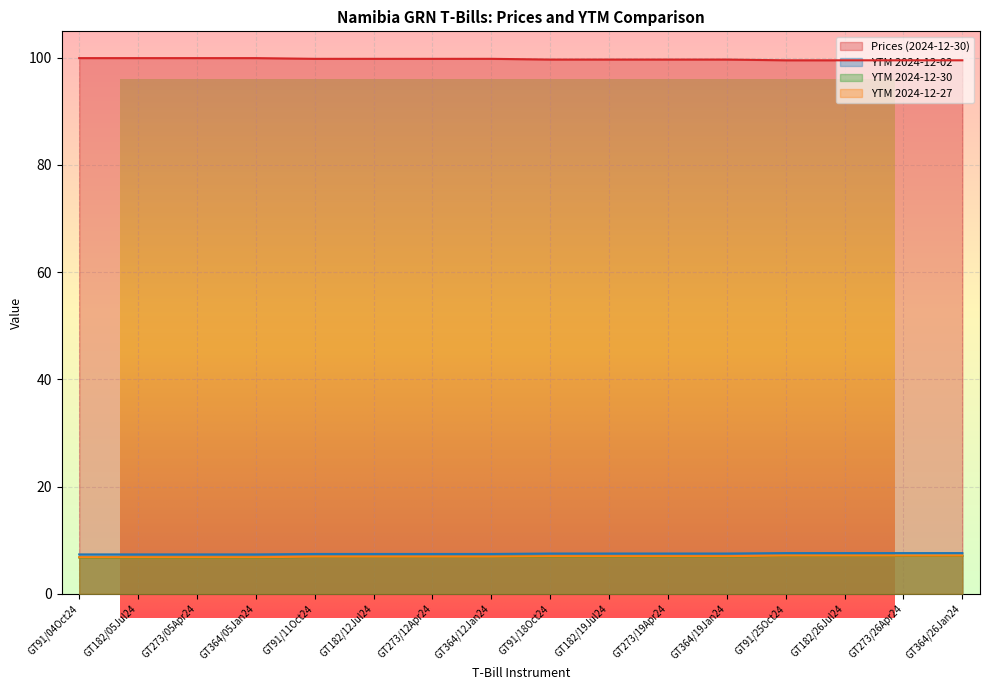

Does the chart display data point markers on the line(s)?

No